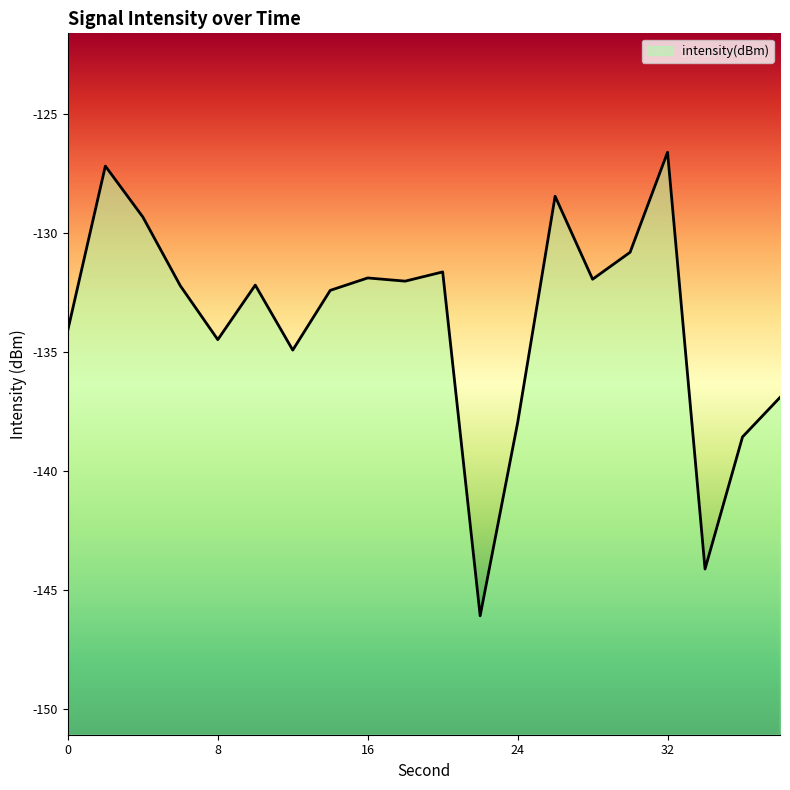

The chart shows a value of -207.1 at 18. True or false?

False